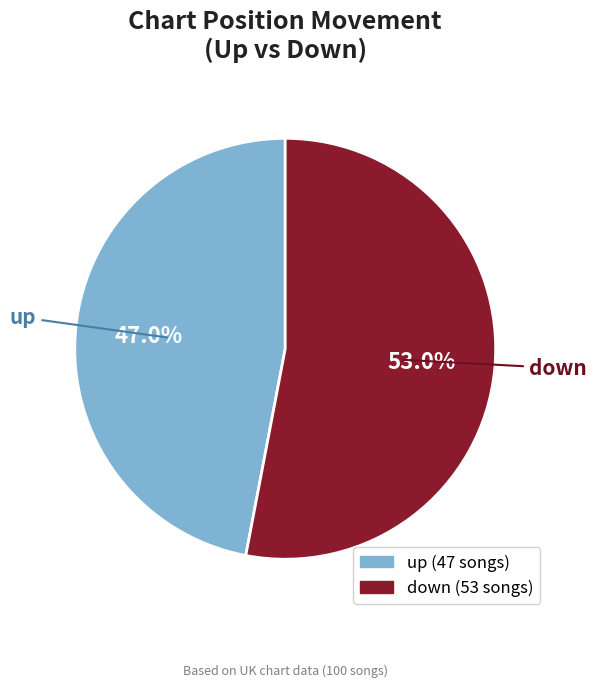

How many segments does this pie chart have?

2